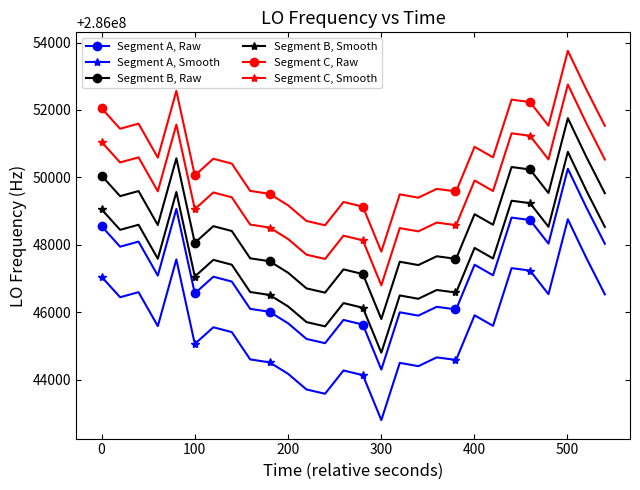

True or false: Segment A, Raw and Segment C, Smooth intersect in this chart.

False